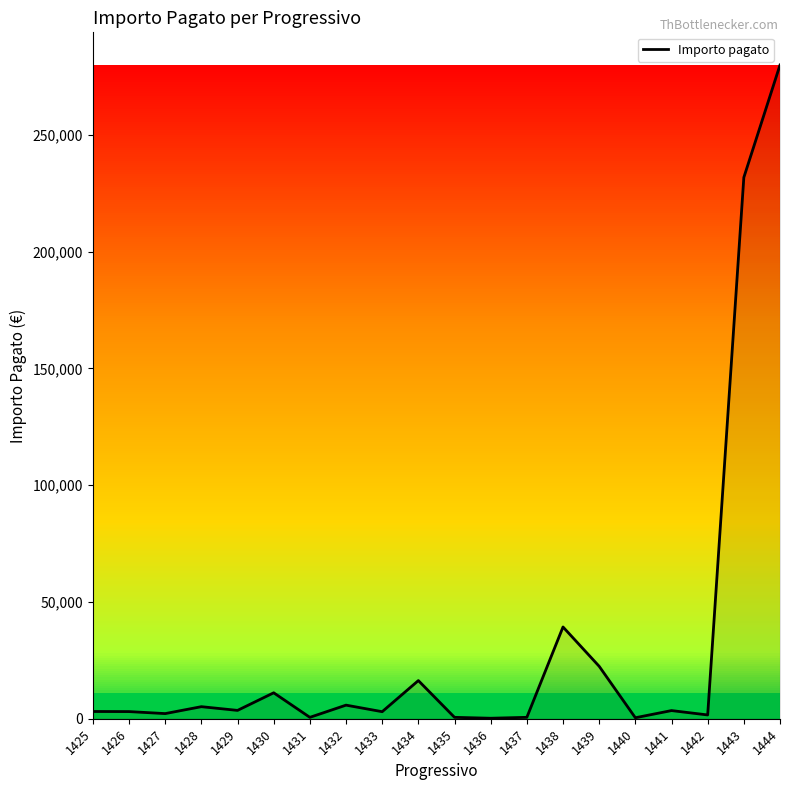

The value at 1443 is 231779.8. True or false?

True